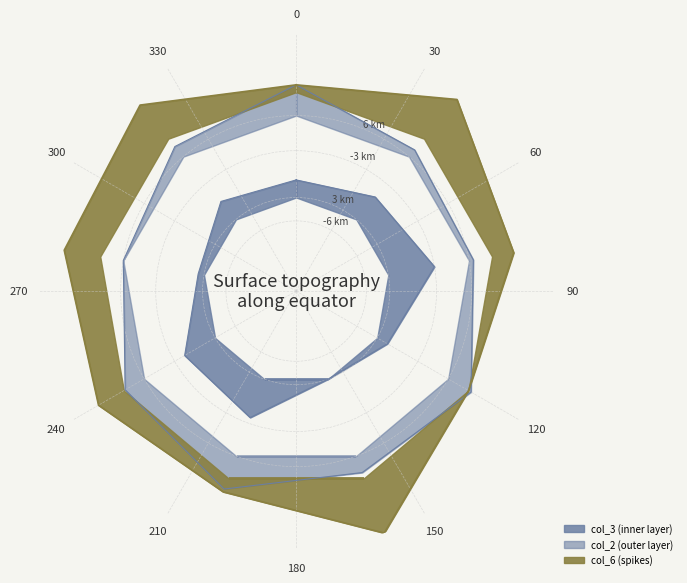

Which series has the largest range (max minus min)?

col_3